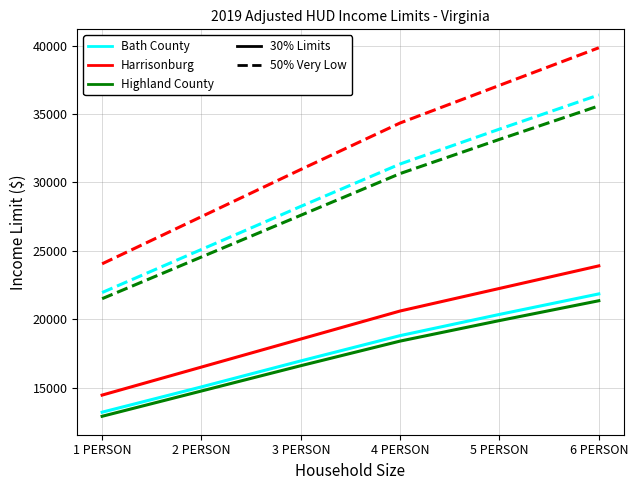

Which label corresponds to the largest value in the chart?

6 PERSON